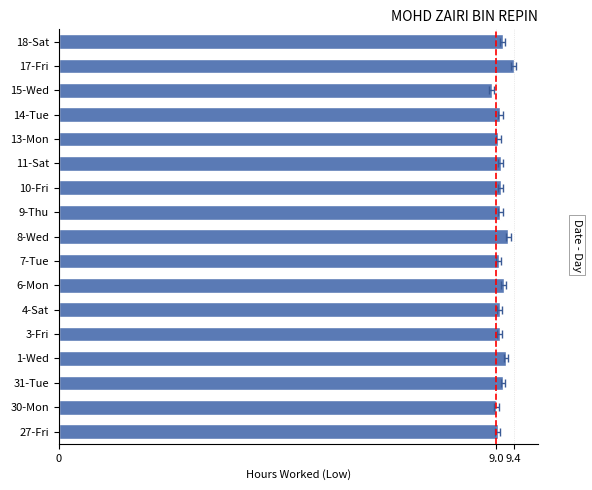

What is the difference between the second highest and second lowest values?

0.2